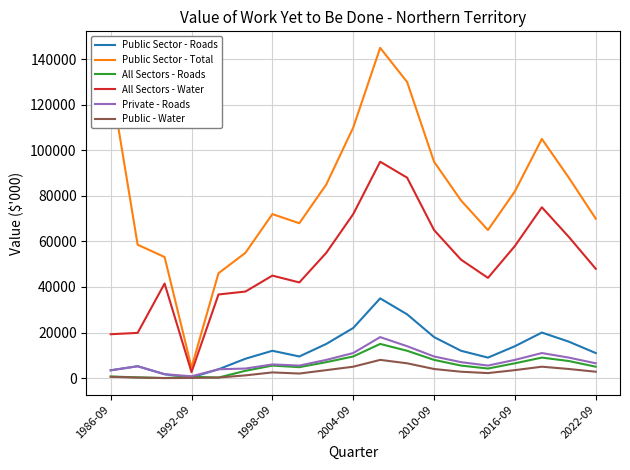

Which series has the largest total across all categories?

Public Sector - Total